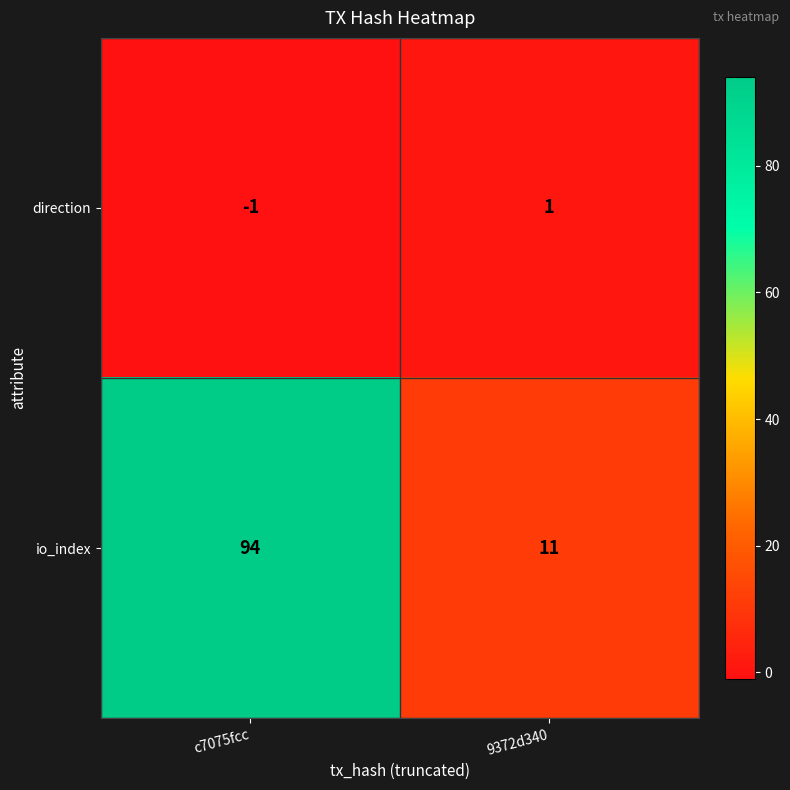

Which series changed the most between c7075fcc and 9372d340?

io_index